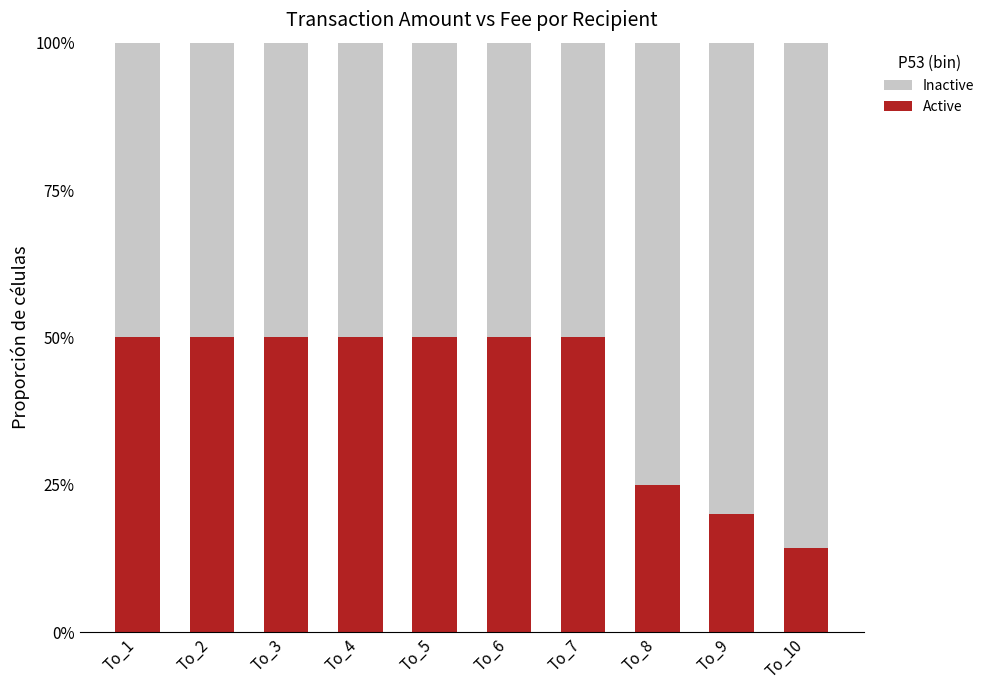

Which series has the largest total across all categories?

Inactive